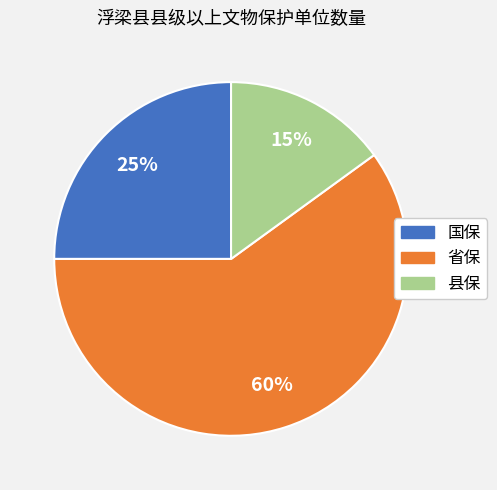

Which slice represents more than half of the pie?

省保